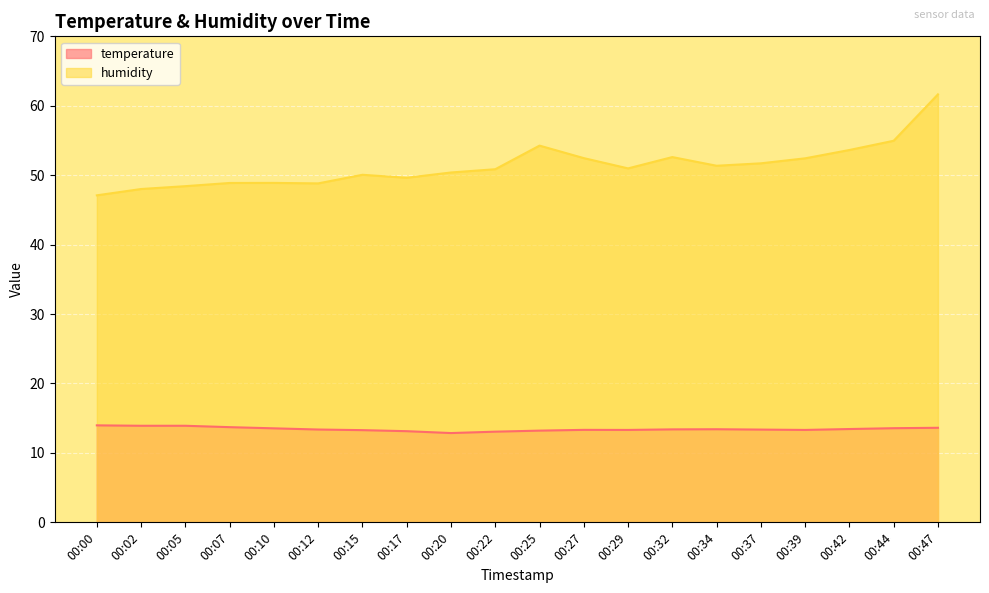

The temperature series shows 18.3 at 00:25. True or false?

False